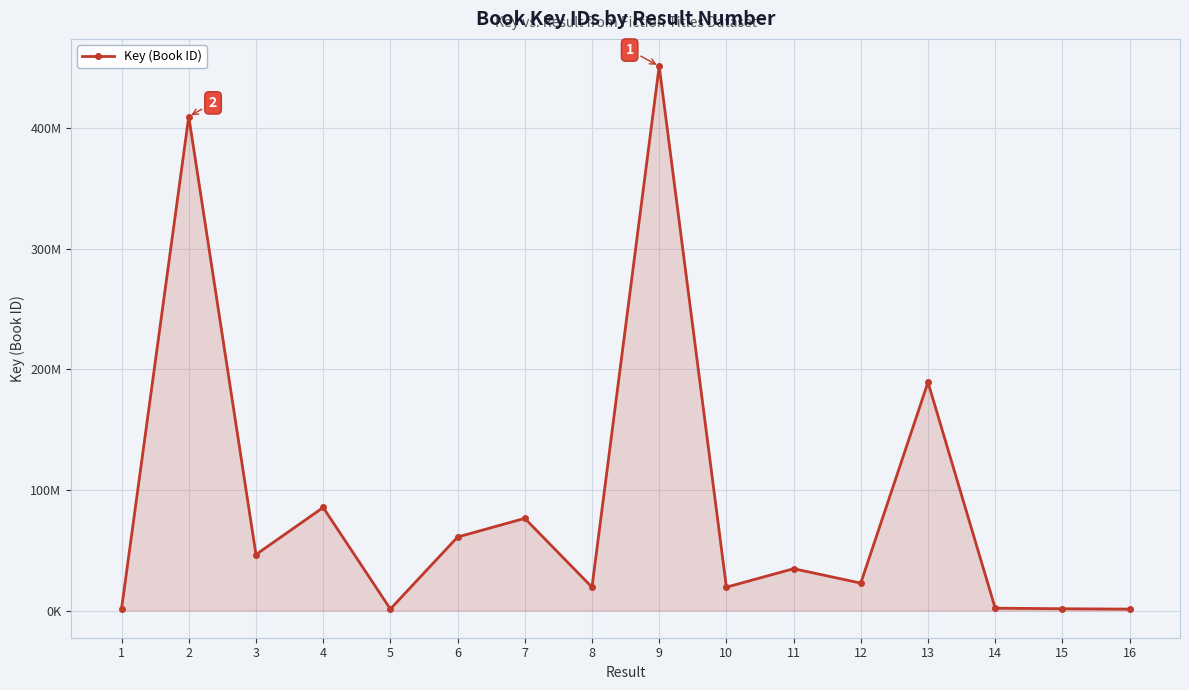

What is the value of the 1st point from the left?

1523869